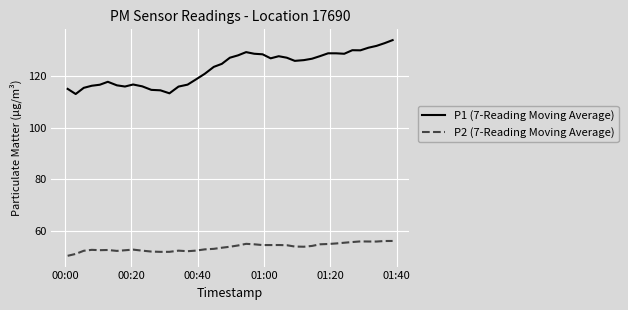

List the series in order of their peak value, lowest first.

P2 (7-Reading Moving Average), P1 (7-Reading Moving Average)